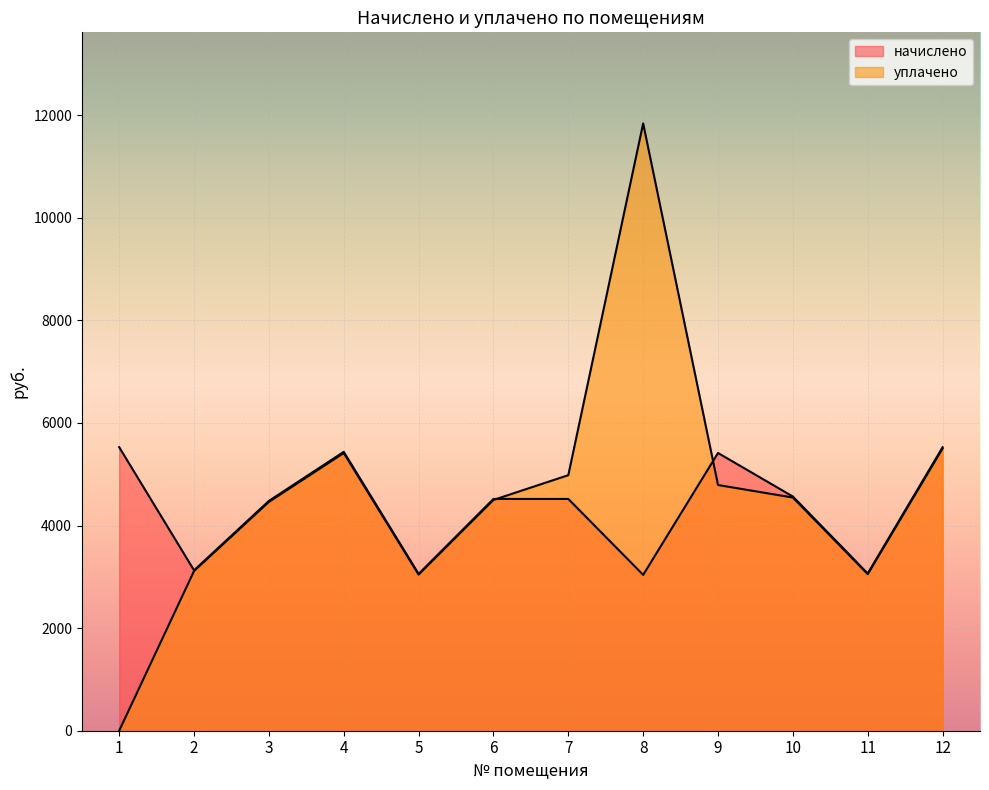

Which label corresponds to the largest value in the chart?

8